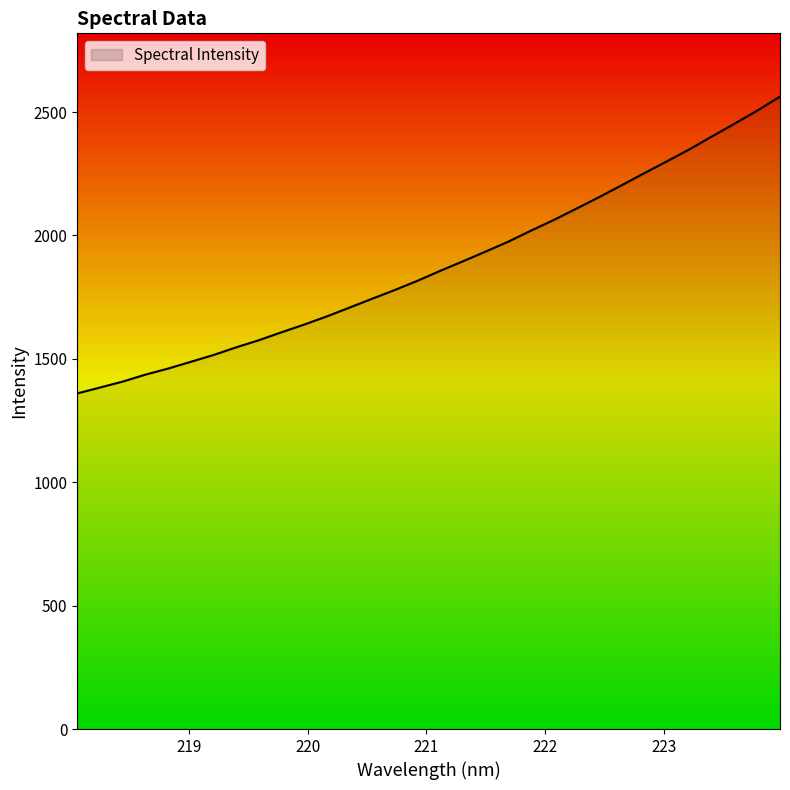

Read the value at 221.4993.

1934.6